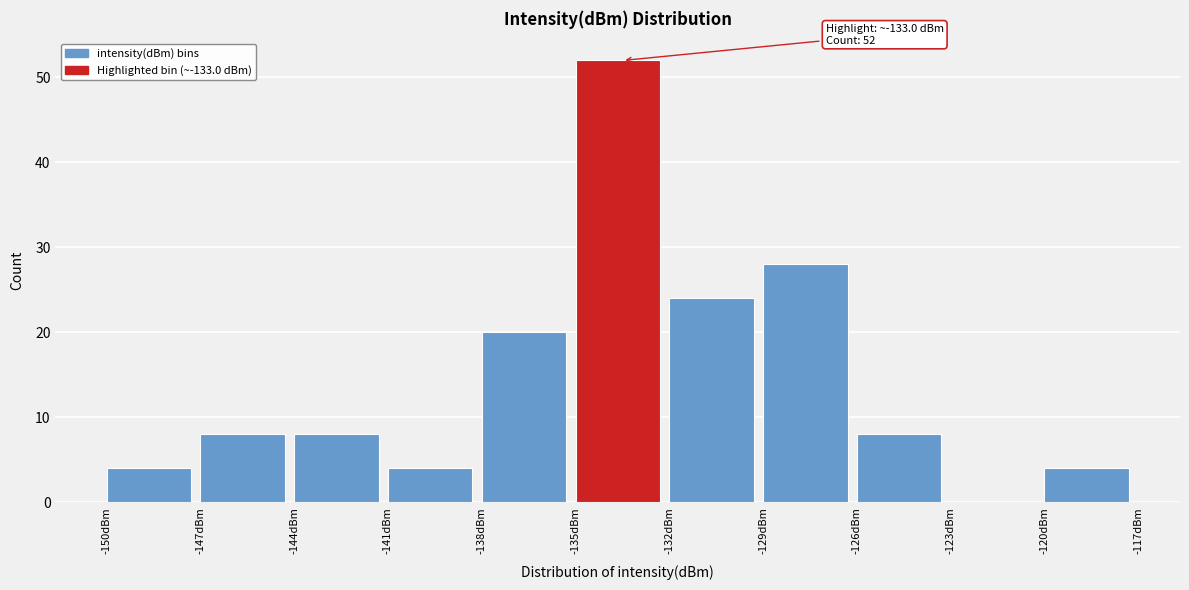

Over which range of the x-axis is the bar tallest?

-135 to -132